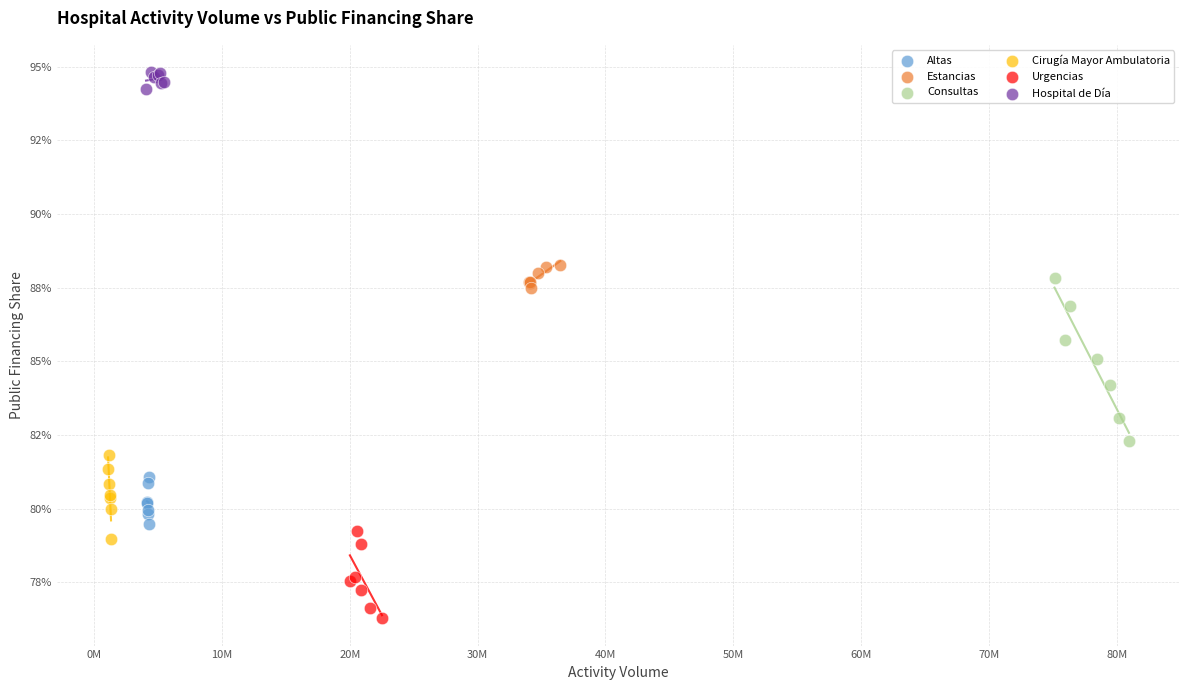

What are all the series names shown in the legend?

Altas, Estancias, Consultas, Cirugía Mayor Ambulatoria, Urgencias, Hospital de Día